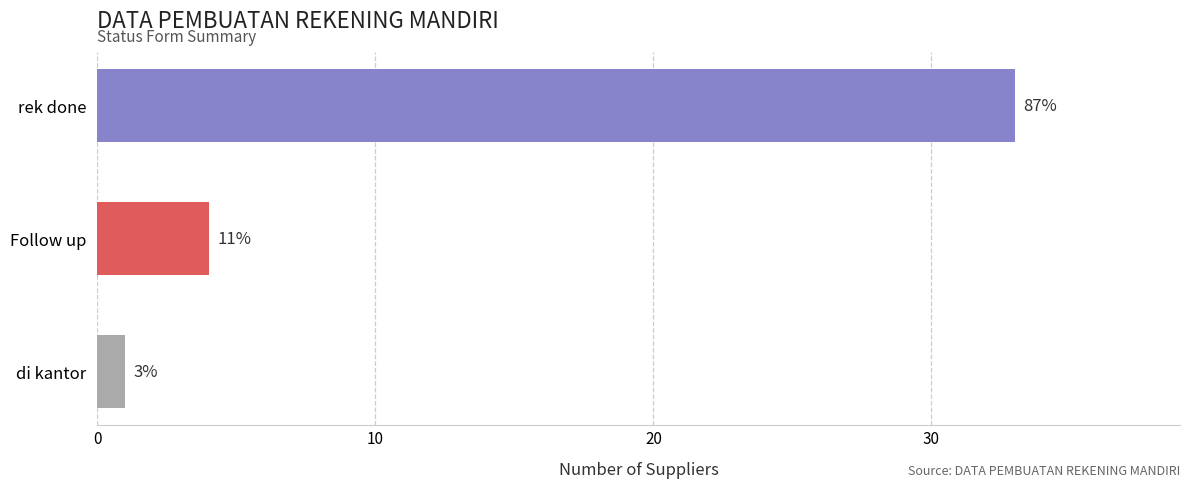

What is the greatest value displayed?

33